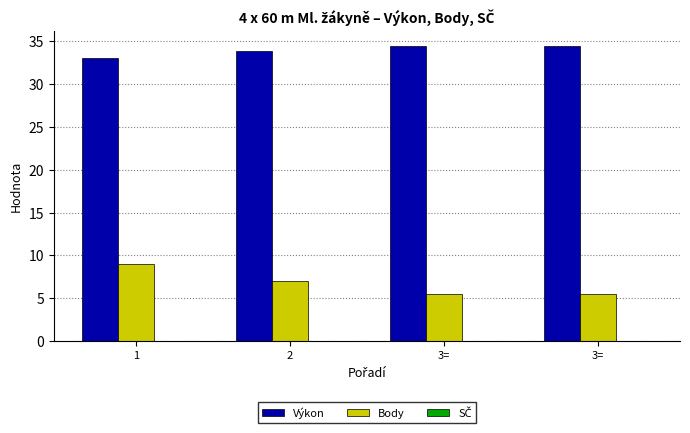

Which category has the highest value in the Body series?

1